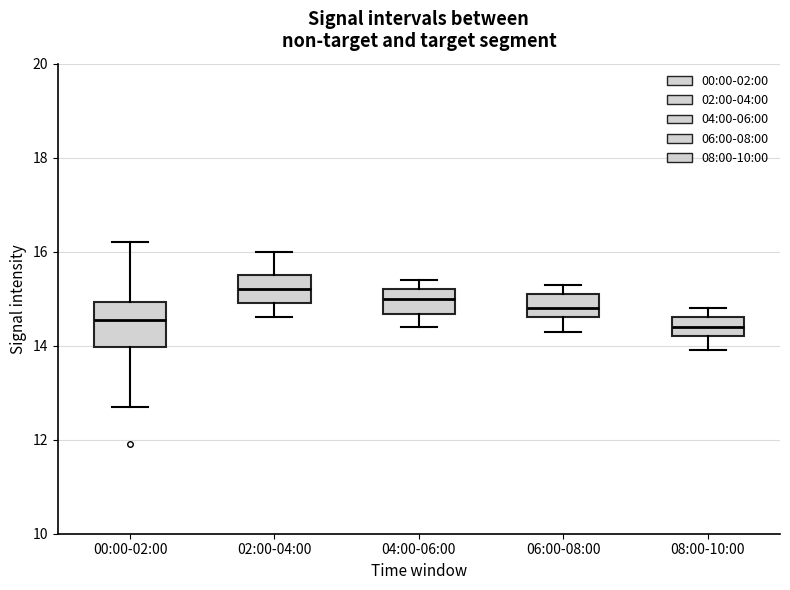

Comparing the boxes themselves (not the whiskers), which one is the tallest?

00:00-02:00